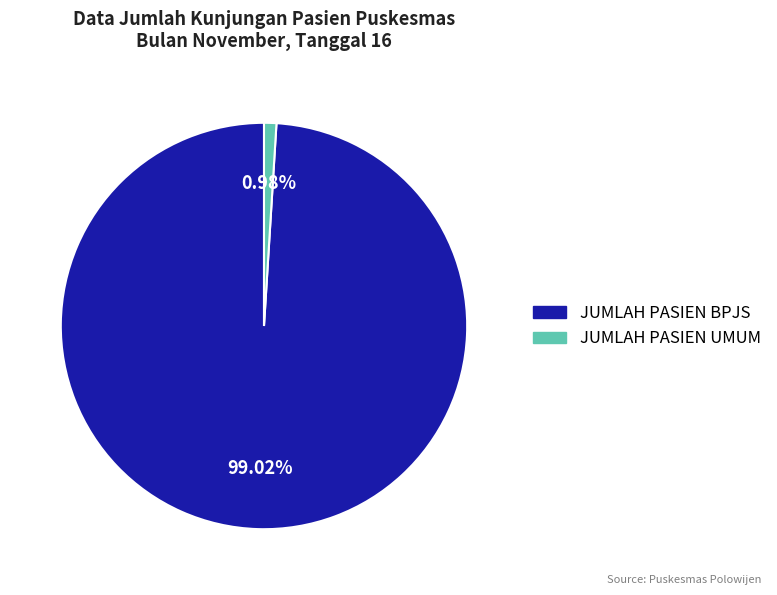

Combined, do JUMLAH PASIEN UMUM and JUMLAH PASIEN BPJS account for over 50%?

Yes